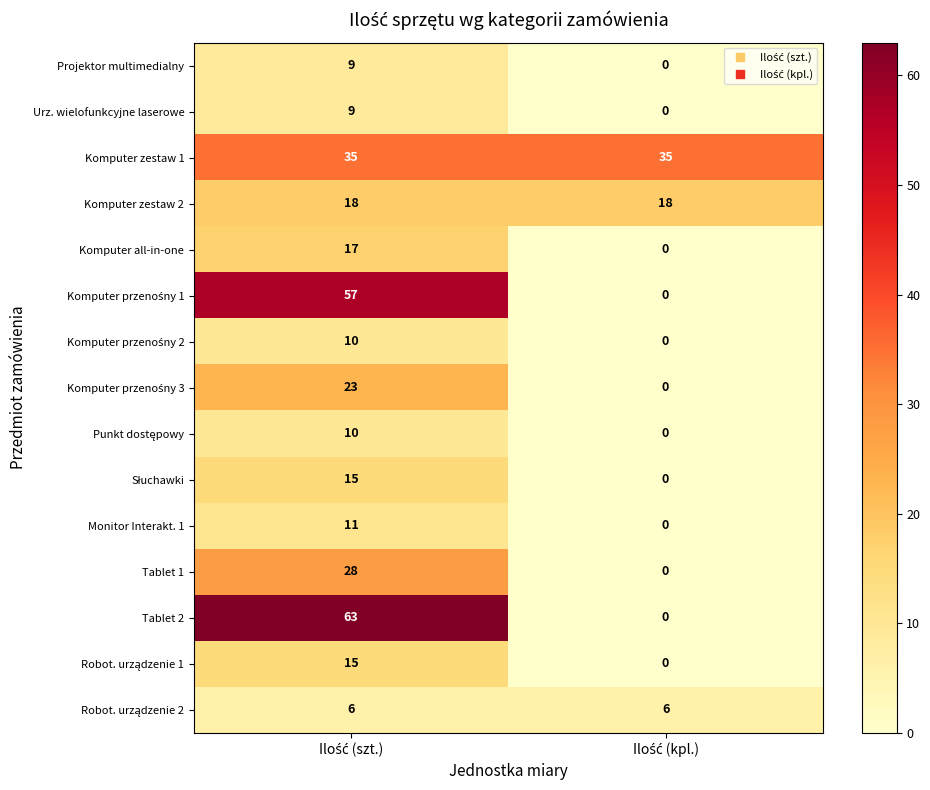

Which series has the widest spread of values?

Tablet 2